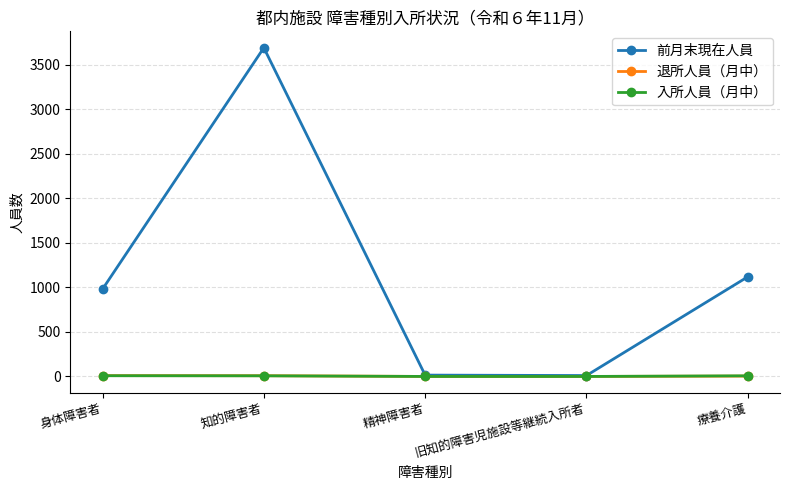

True or false: 入所人員（月中） has a value of 0 at 精神障害者.

True